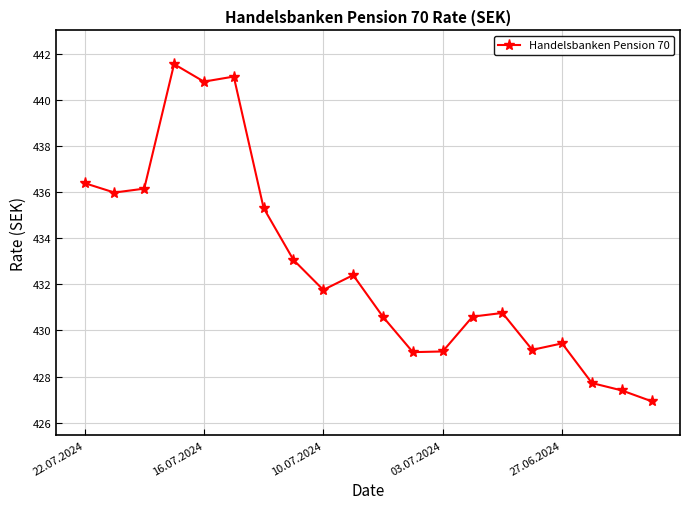

What is the difference between the maximum and minimum values?

14.6